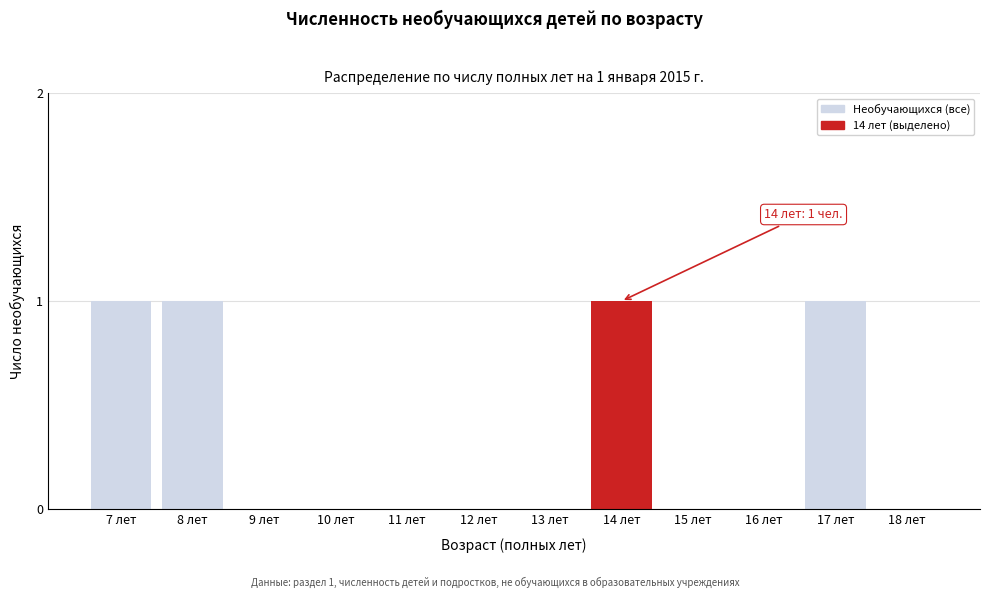

Reading left to right, transcribe all the data shown in this chart.

7 лет=1	8 лет=1	9 лет=0	10 лет=0	11 лет=0	12 лет=0	13 лет=0	14 лет=1	15 лет=0	16 лет=0	17 лет=1	18 лет=0